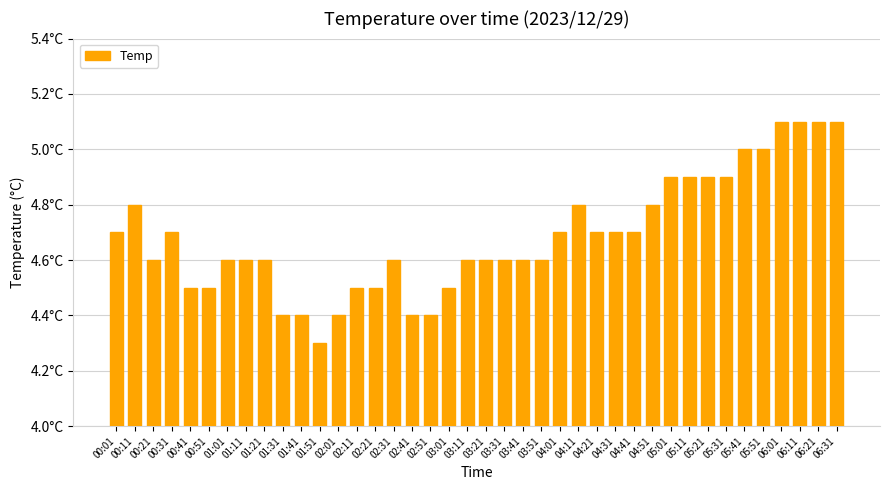

Are the bars horizontal?

No